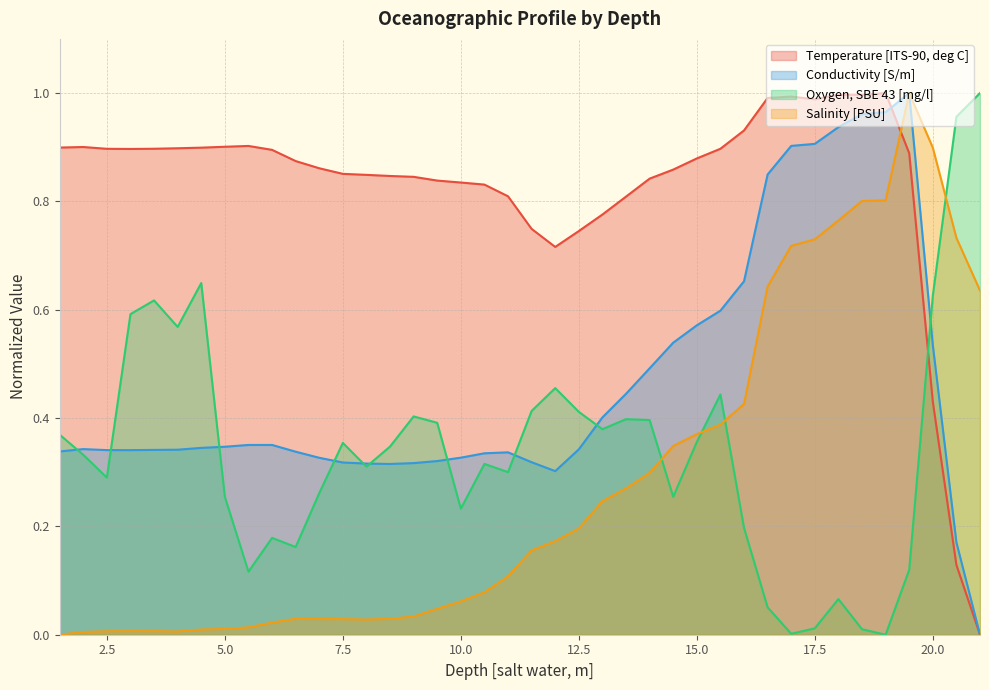

The value of Temperature [ITS-90, deg C] at 7.0 is 0.9. True or false?

True